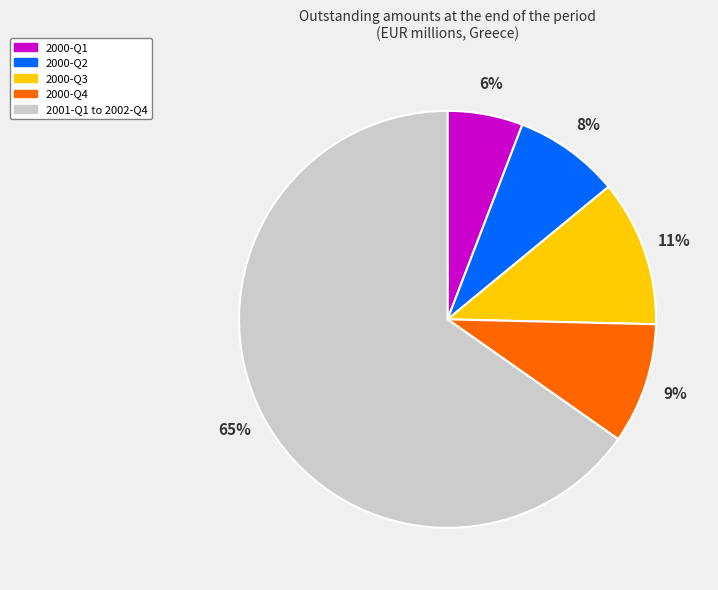

Between 2000-Q3 and 2001-Q1 to 2002-Q4, which is larger?

2001-Q1 to 2002-Q4